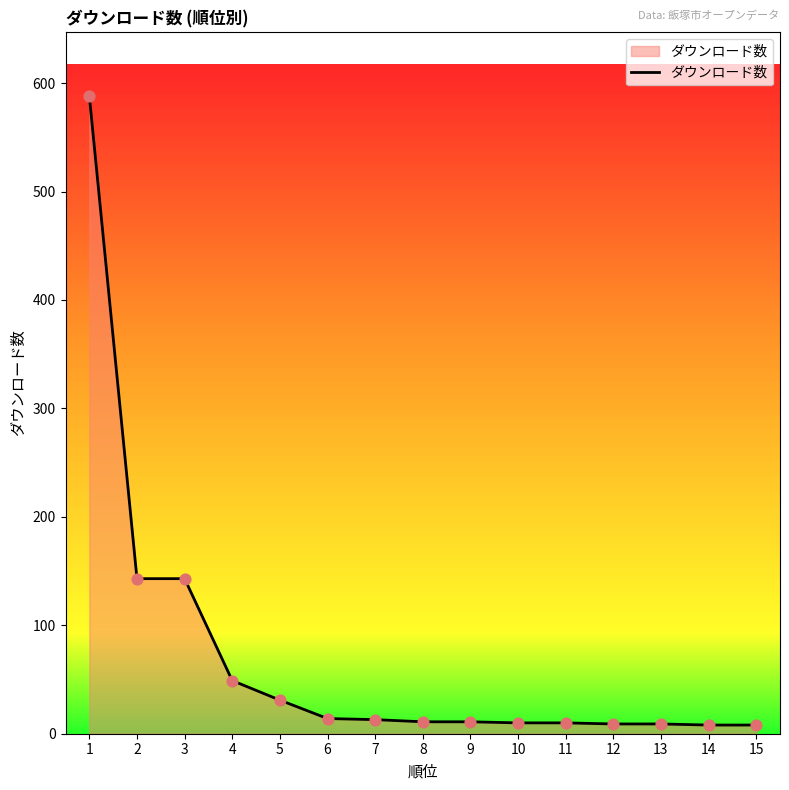

Between 6 and 2, which is larger?

2